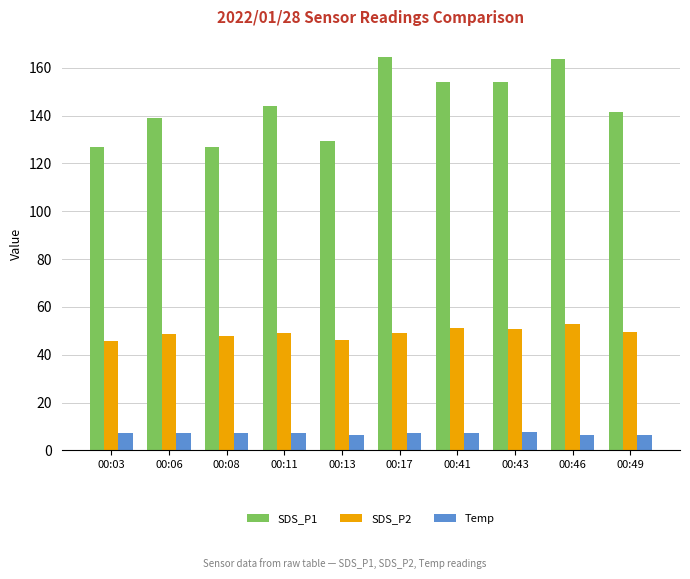

What value does the SDS_P2 series have at 00:03?

46.0